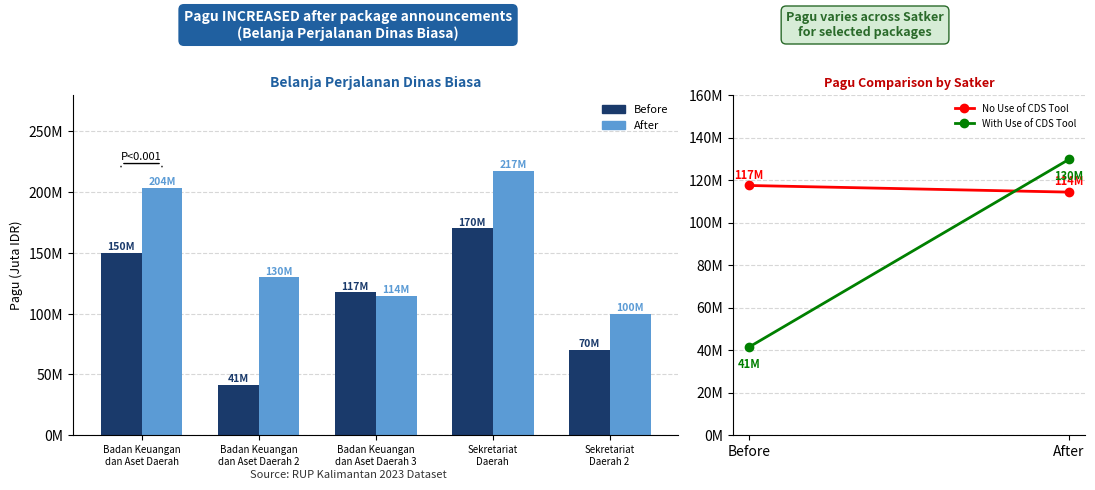

At Badan Keuangan
dan Aset Daerah, list the series in order from largest to smallest.

After, Before